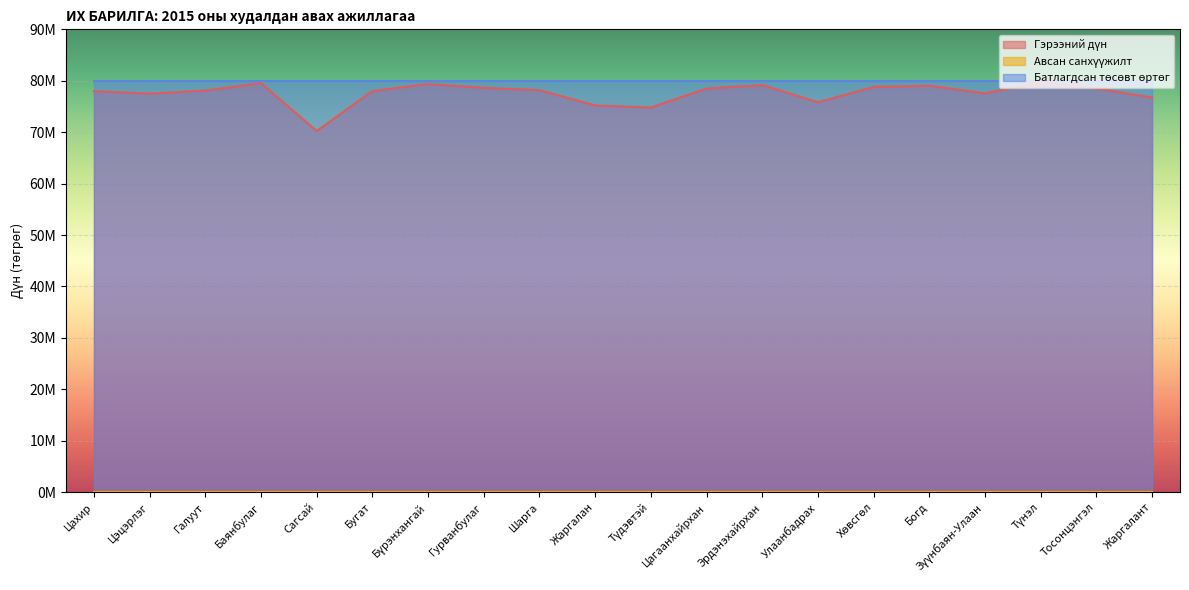

Which series has the largest total across all categories?

Батлагдсан төсөвт өртөг